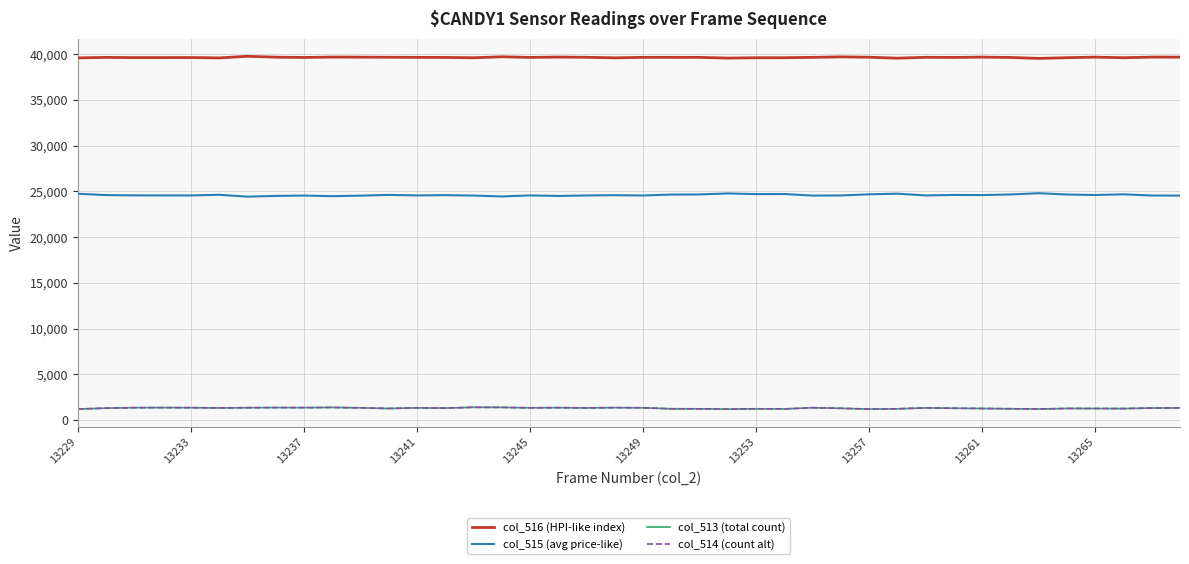

True or false: col_516 (HPI-like index) and col_515 (avg price-like) cross at least once.

False